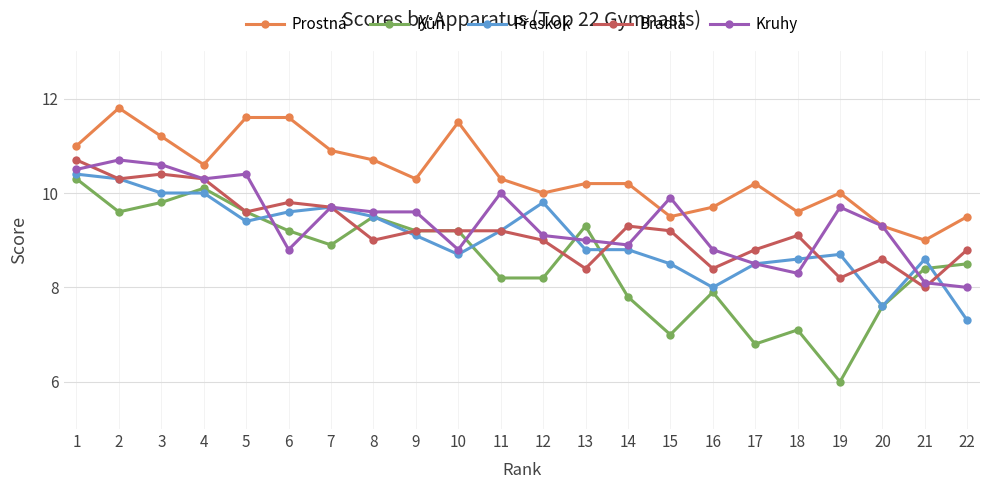

Is the value of Prostná at 15 greater than the value of Kruhy at 19?

No